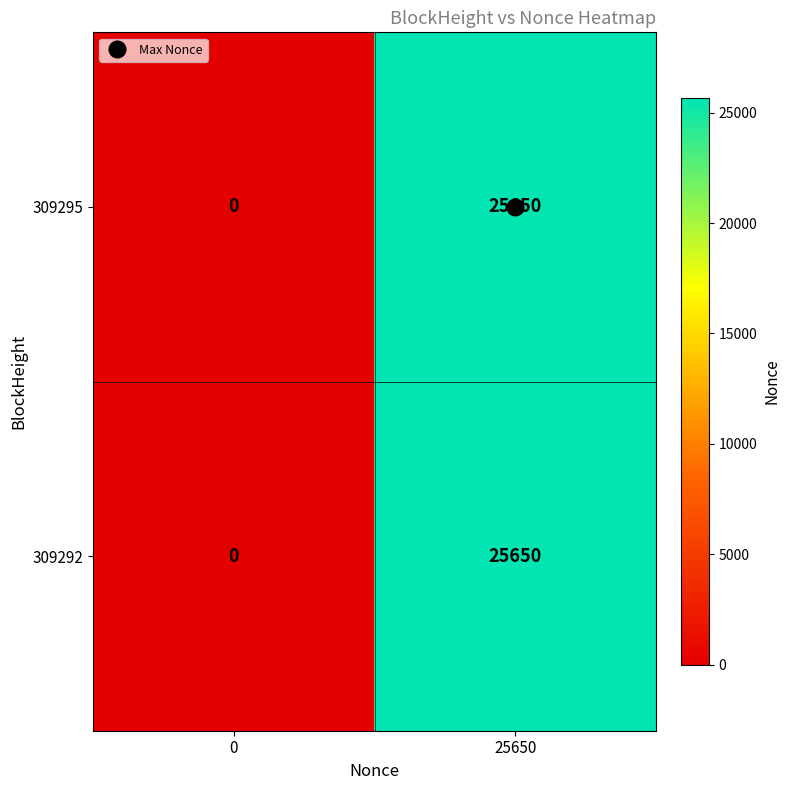

The value of 309292 at 0 is 0. True or false?

True